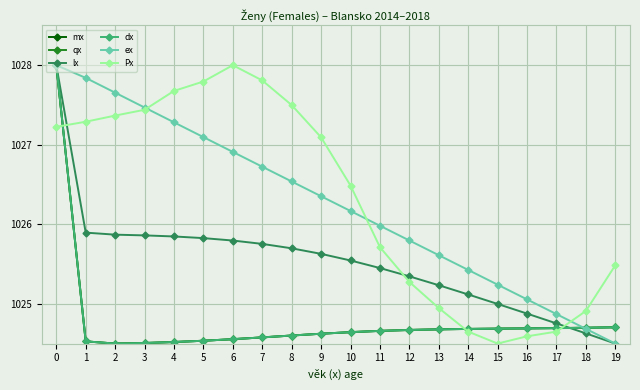

Is it true that lx equals 390.2 at 13?

False